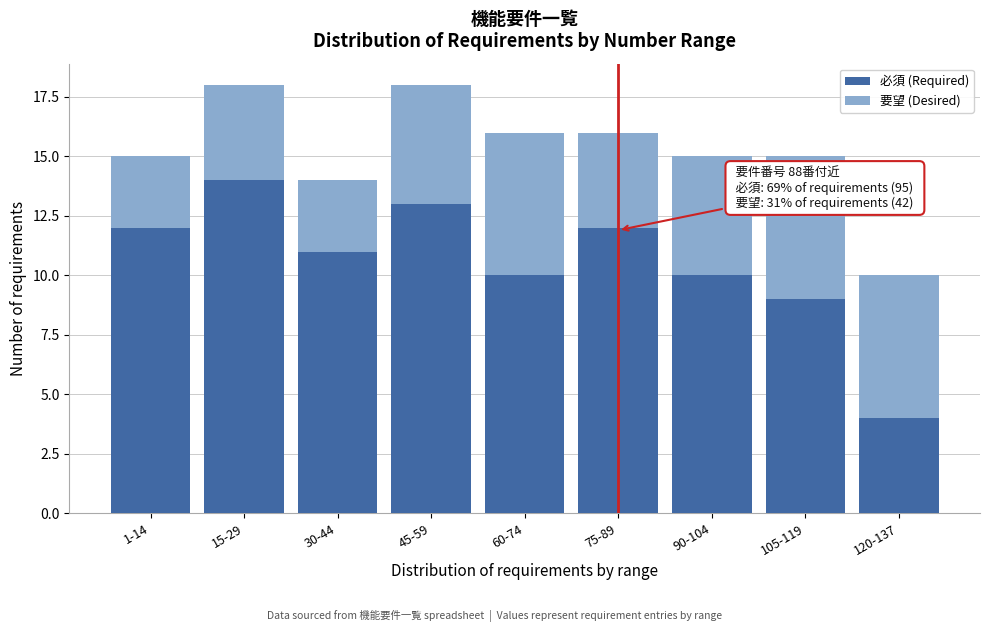

Reading right to left, transcribe the values for 必須 (Required).

120-137=4	105-119=9	90-104=10	75-89=12	60-74=10	45-59=13	30-44=11	15-29=14	1-14=12